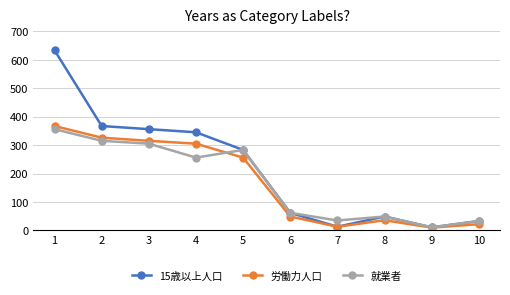

What are all the series names shown in the legend?

15歳以上人口, 労働力人口, 就業者